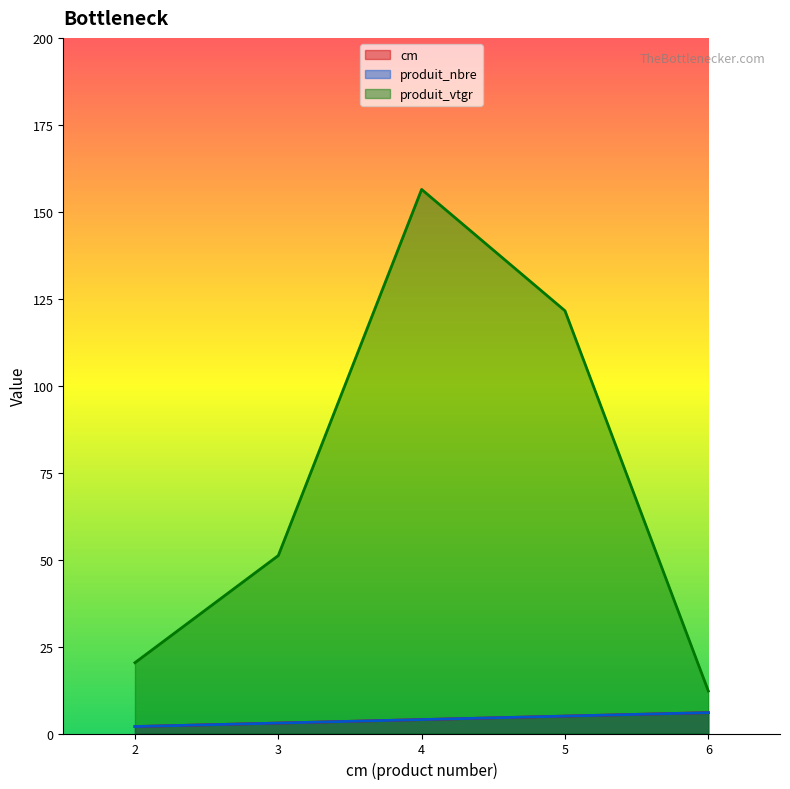

Is it true that produit_vtgr equals 7.8 at 6?

False